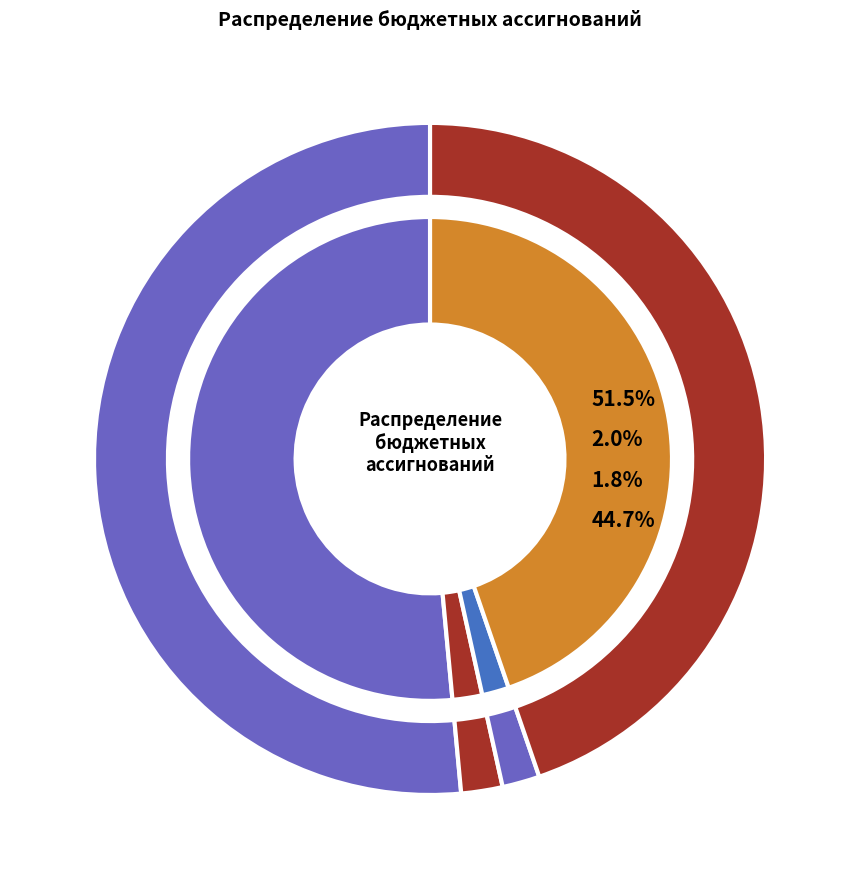

To the nearest percent, what portion does Функционирование законодательных органов represent?

2%